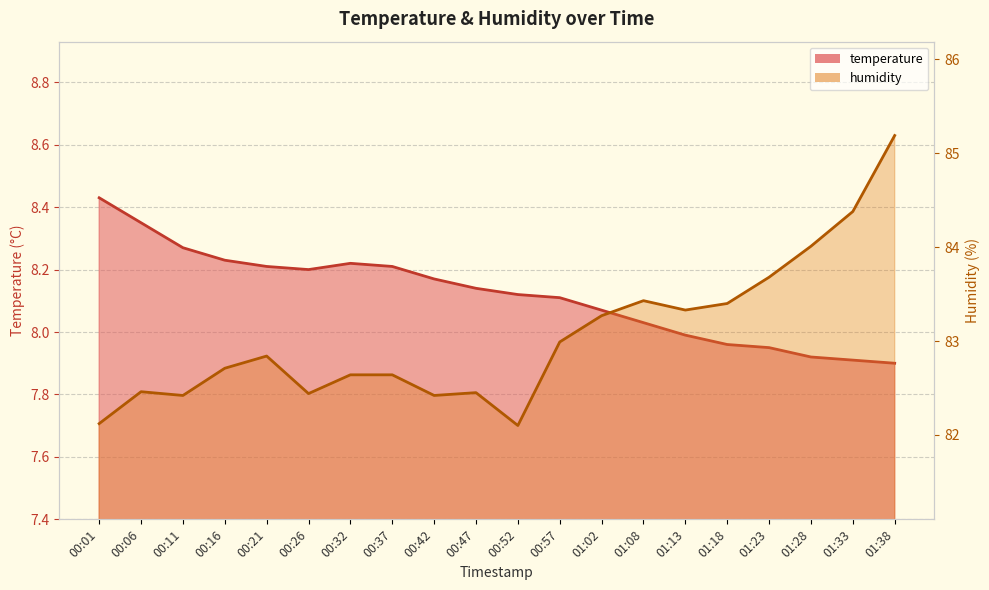

Reading right to left, transcribe all the data shown in this chart.

temperature: 7.9	7.9	7.9	8.0	8.0	8.0	8.0	8.1	8.1	8.1	8.1	8.2	8.2	8.2	8.2	8.2	8.2	8.3	8.3	8.4
humidity: 85.2	84.4	84.0	83.7	83.4	83.3	83.4	83.3	83.0	82.1	82.5	82.4	82.6	82.6	82.4	82.8	82.7	82.4	82.5	82.1